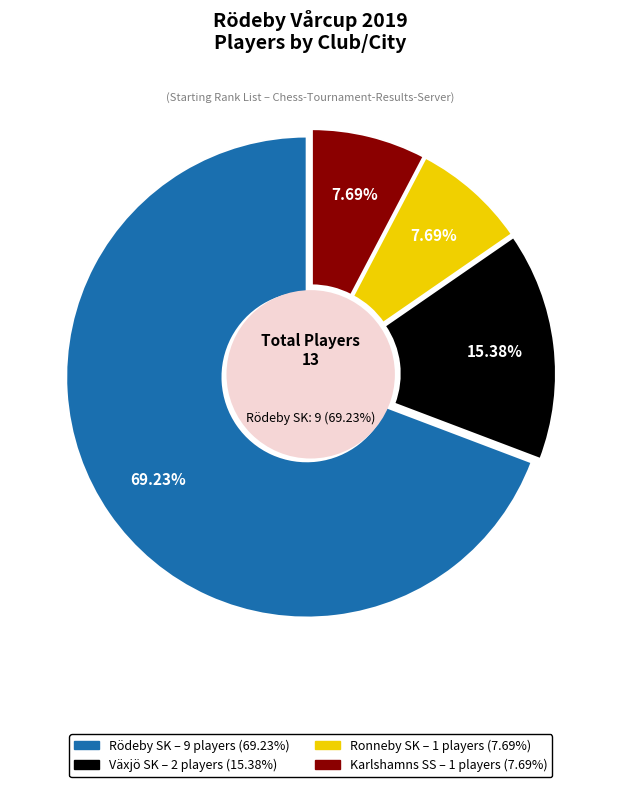

Is it true that Karlshamns SS is 1% of the pie?

False